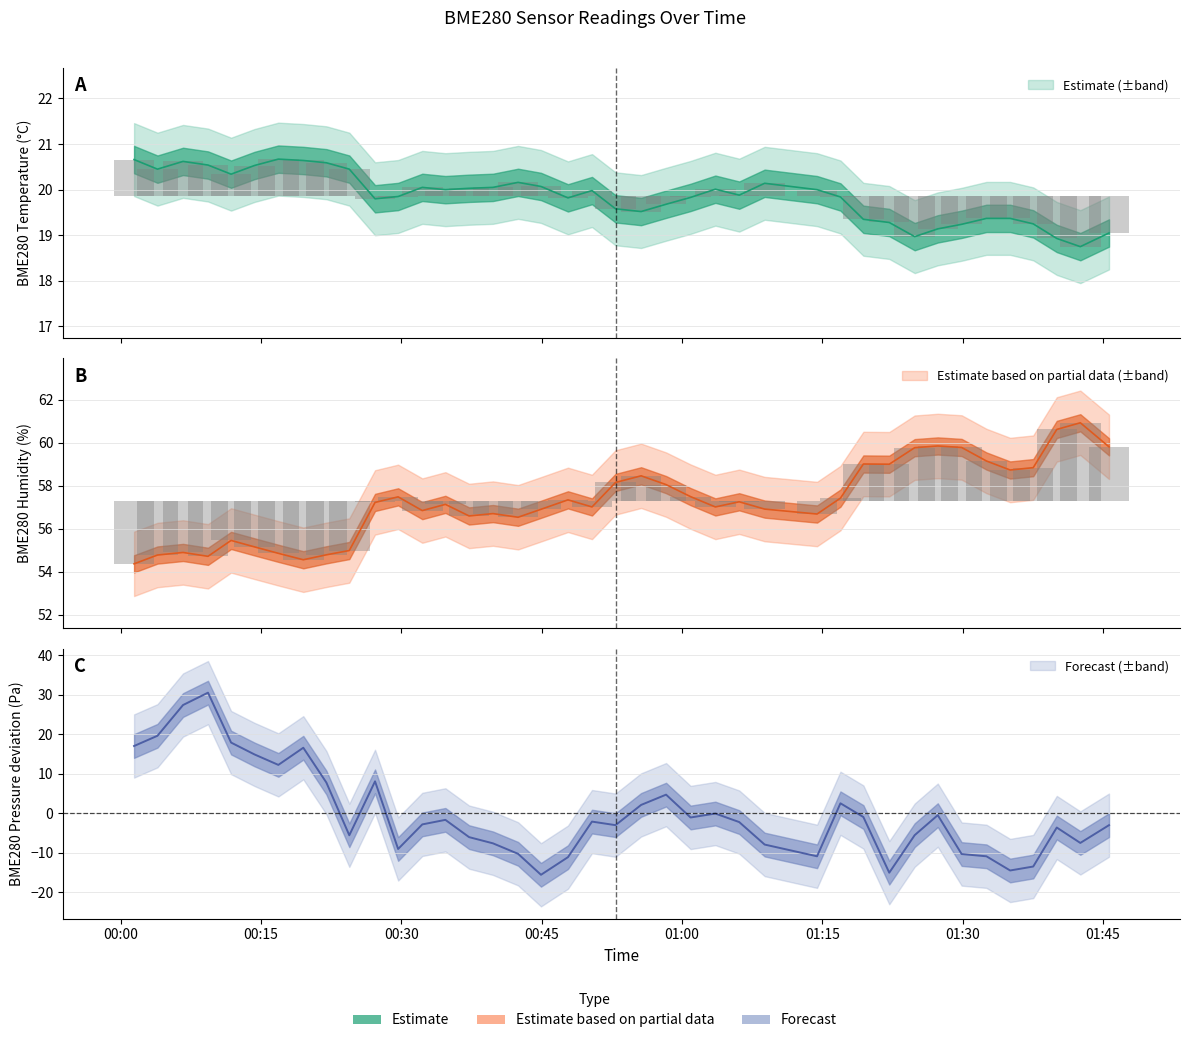

What is the difference between the maximum and minimum values in the BME280_temperature series?

1.9